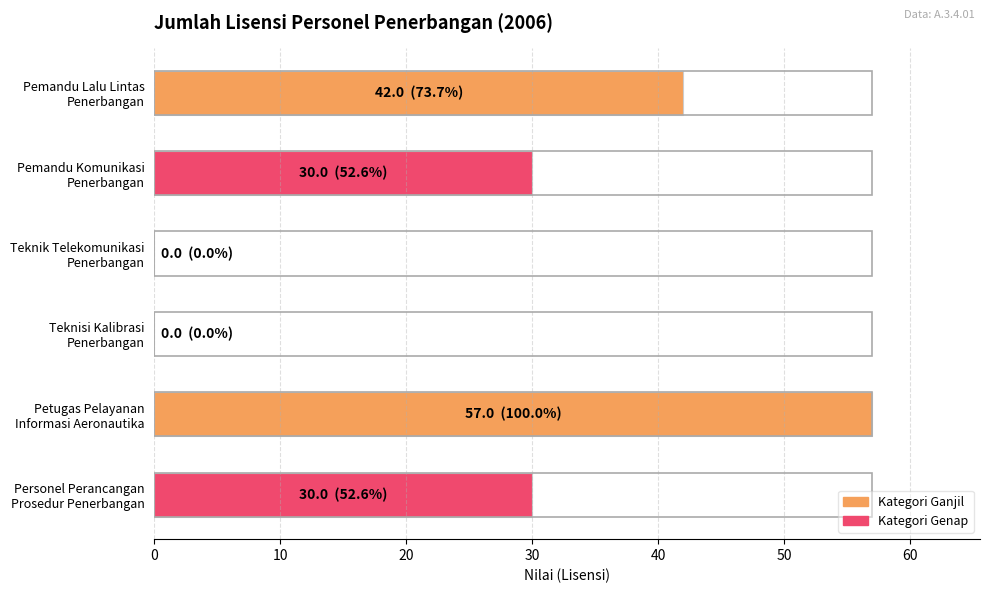

Count the number of categories in the chart.

6